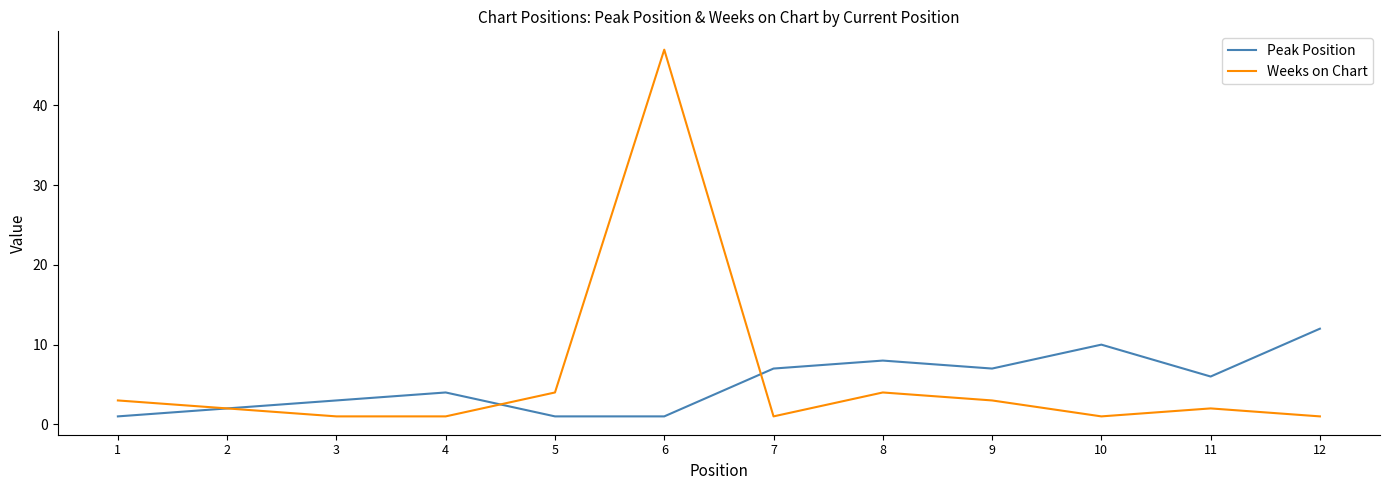

What is the maximum value for Weeks on Chart?

47